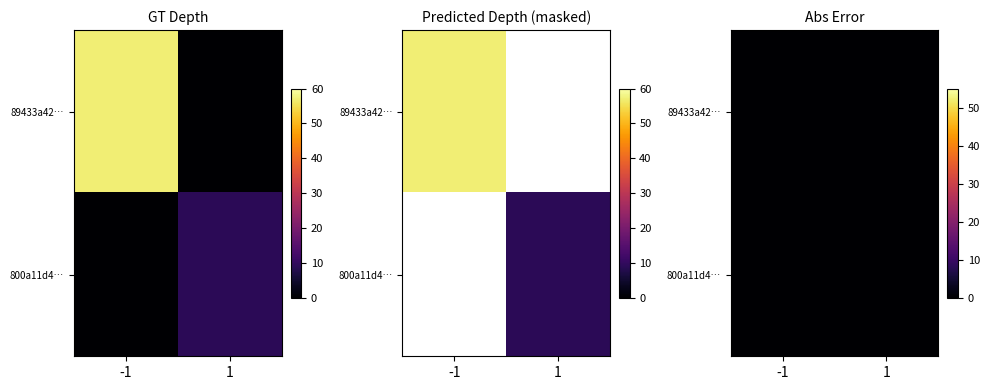

The value of 89433a4275246f70a4d7f363ab0ce27471f5443 at io_index is 39. True or false?

False